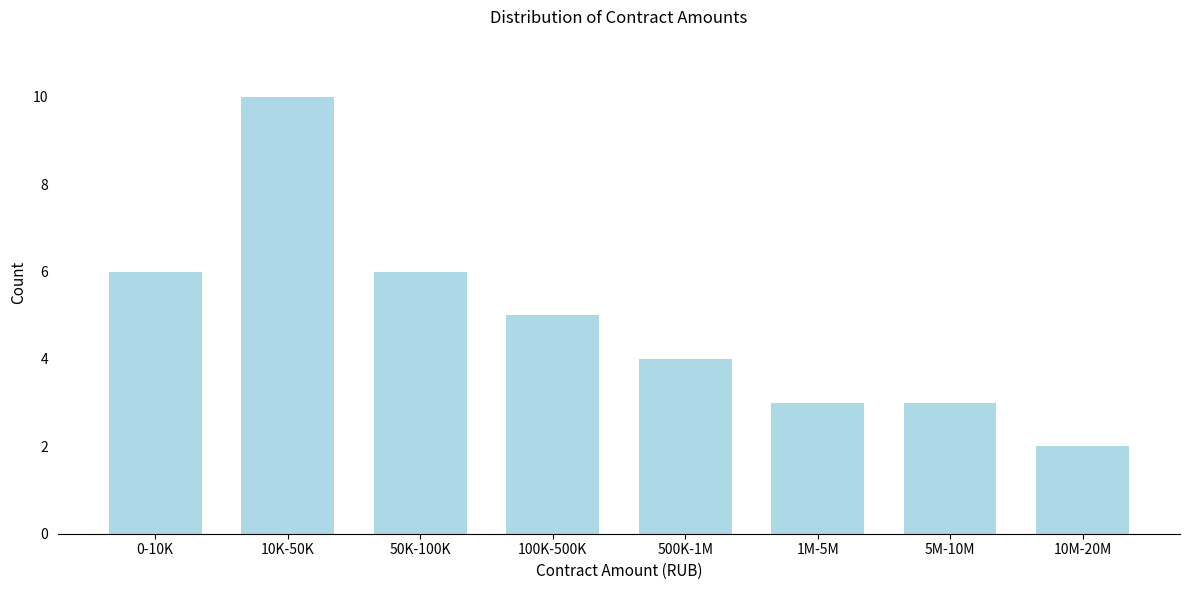

Reading left to right, list all the values displayed in this chart.

0-10K=6	10K-50K=10	50K-100K=6	100K-500K=5	500K-1M=4	1M-5M=3	5M-10M=3	10M-20M=2